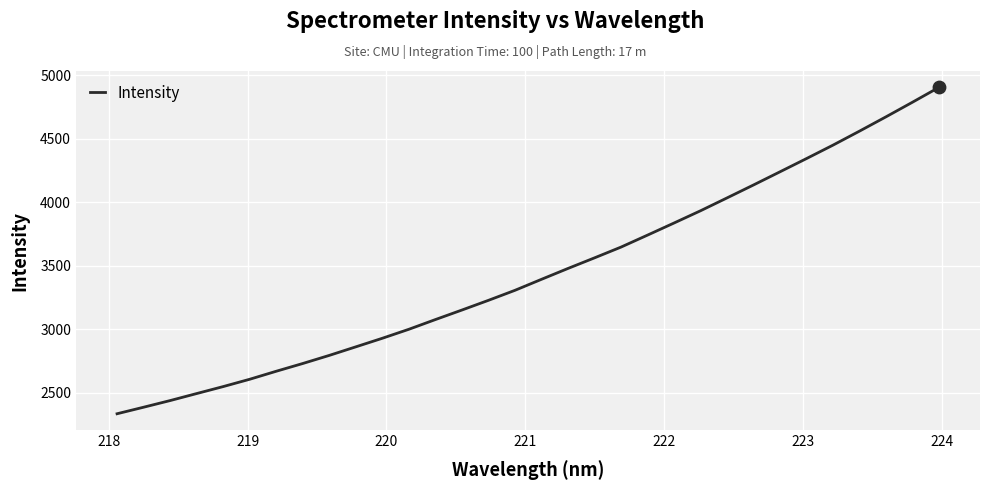

What is the minimum value shown in the chart?

2336.3